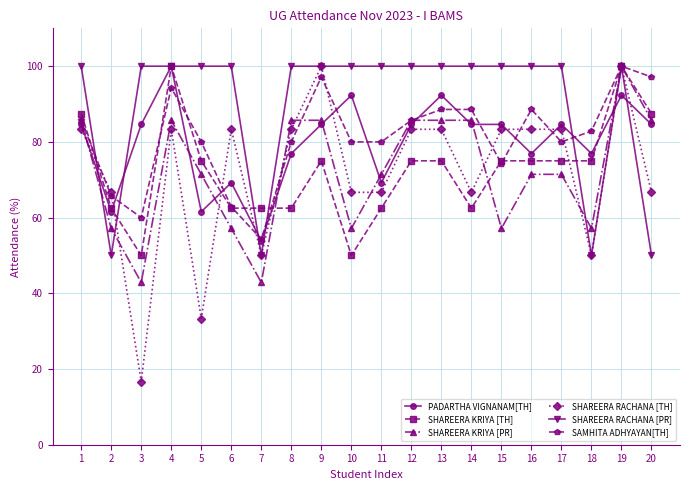

At which label does PADARTHA VIGNANAM[TH] first exceed 84?

1